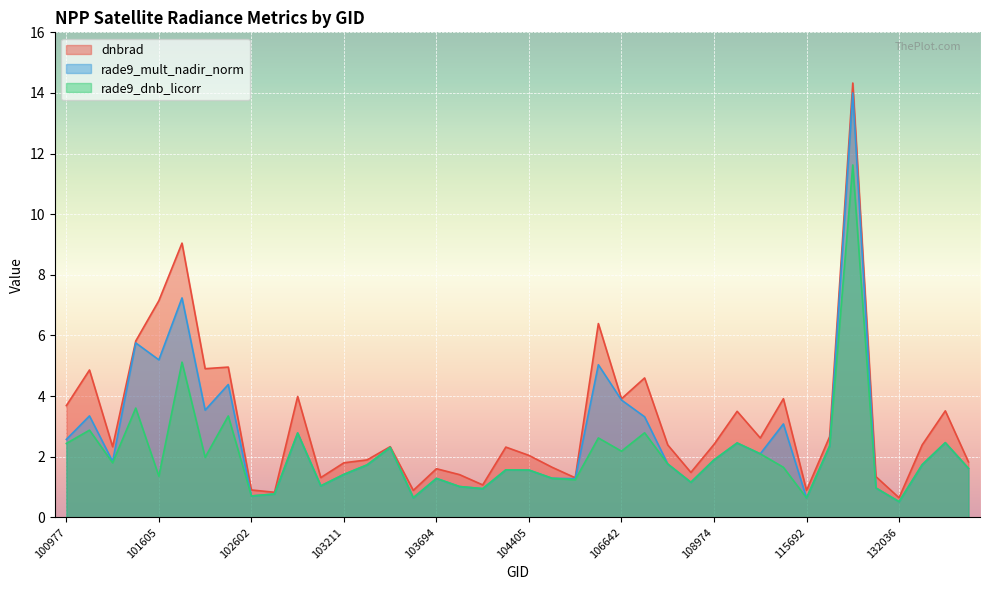

How many categories are shown in the chart?

40